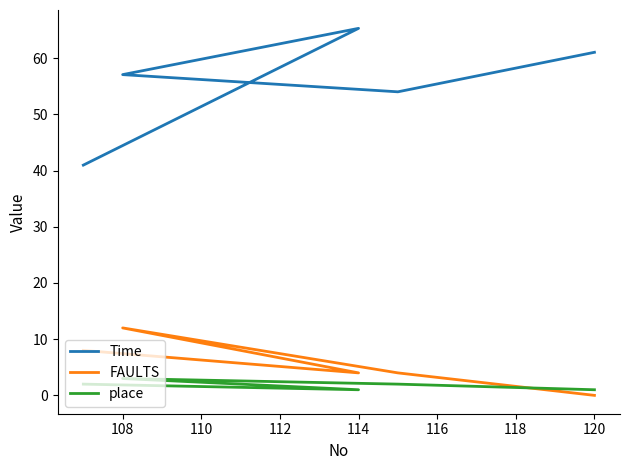

What is the difference between the place values at 108 and 112?

1.0